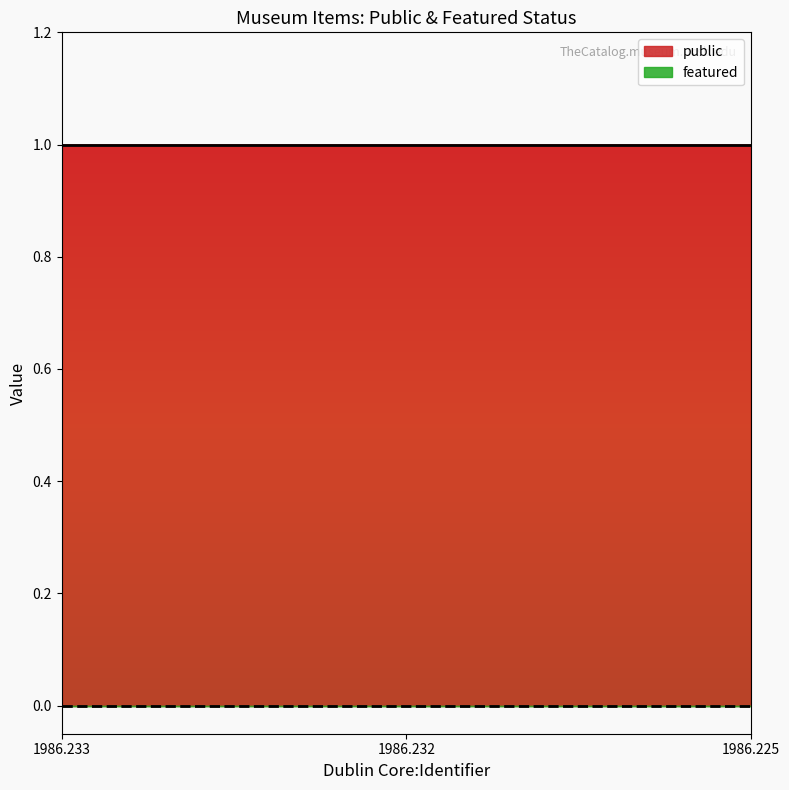

Reading left to right, list all the values displayed in this chart.

public: 1	1	1
featured: 0	0	0